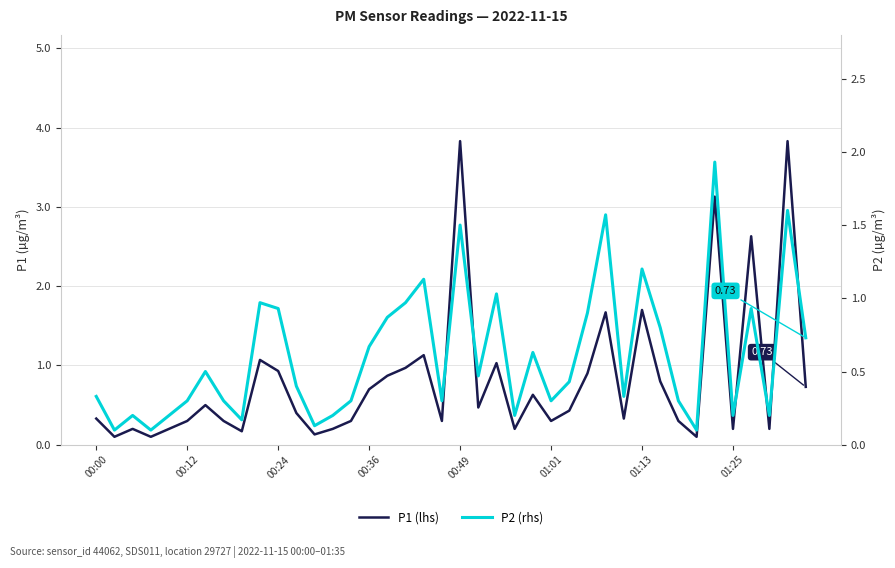

True or false: P2 (rhs) has more than 2 points higher than both neighbors.

True